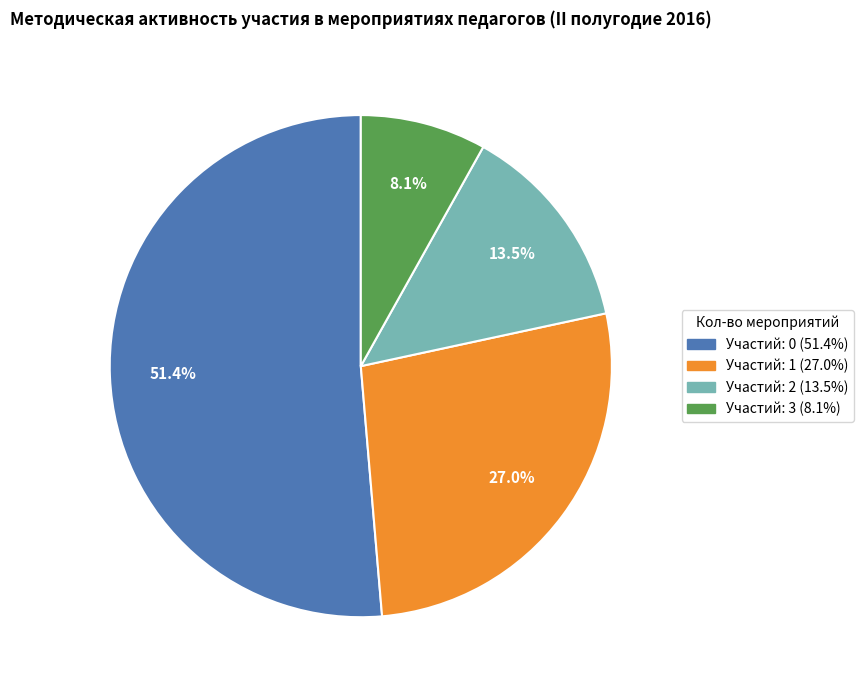

To the nearest percent, what is the average slice percentage?

25%